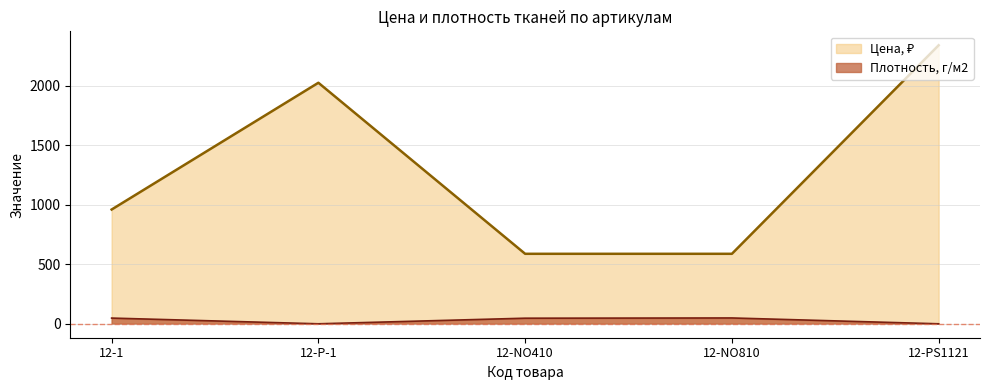

What is the label of the 5th point from the left?

12-PS1121